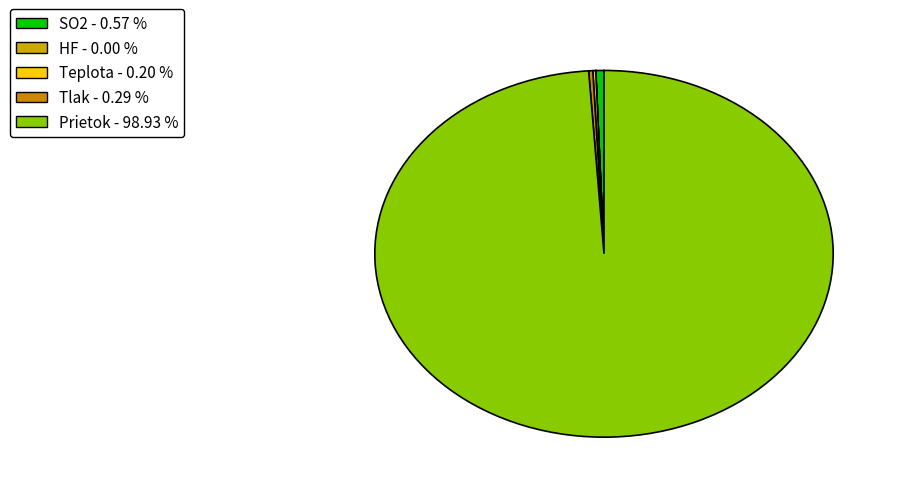

To the nearest percent, what is the average slice percentage?

20%